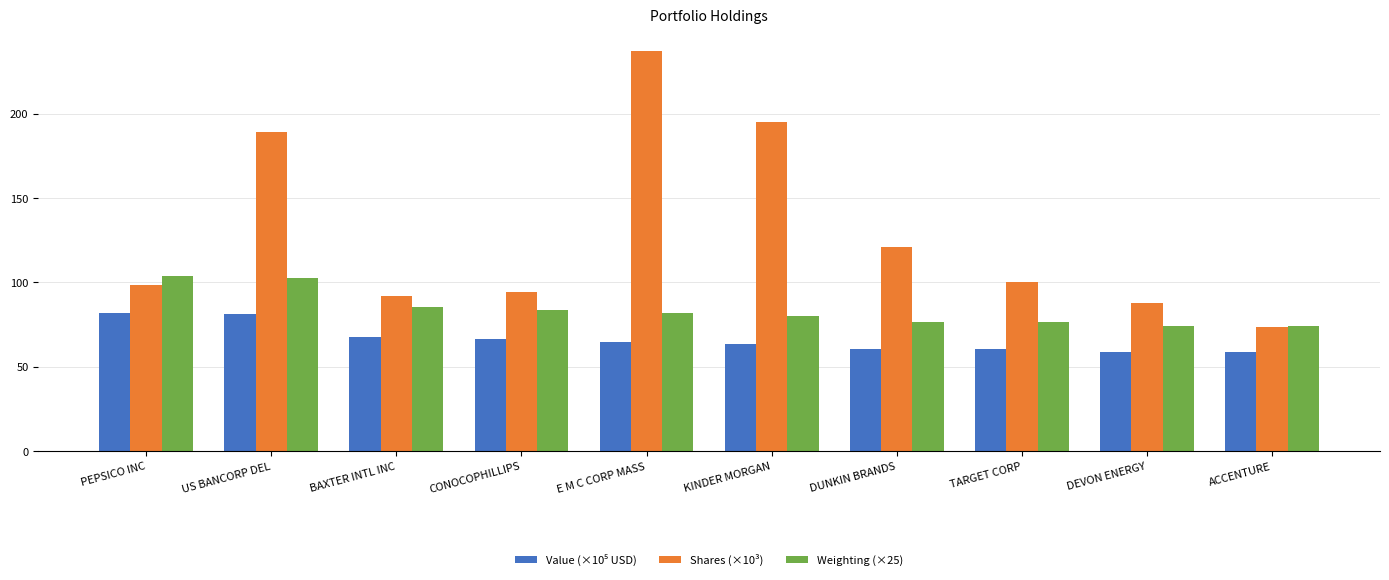

What is the total value across all series at DUNKIN BRANDS?

258.6